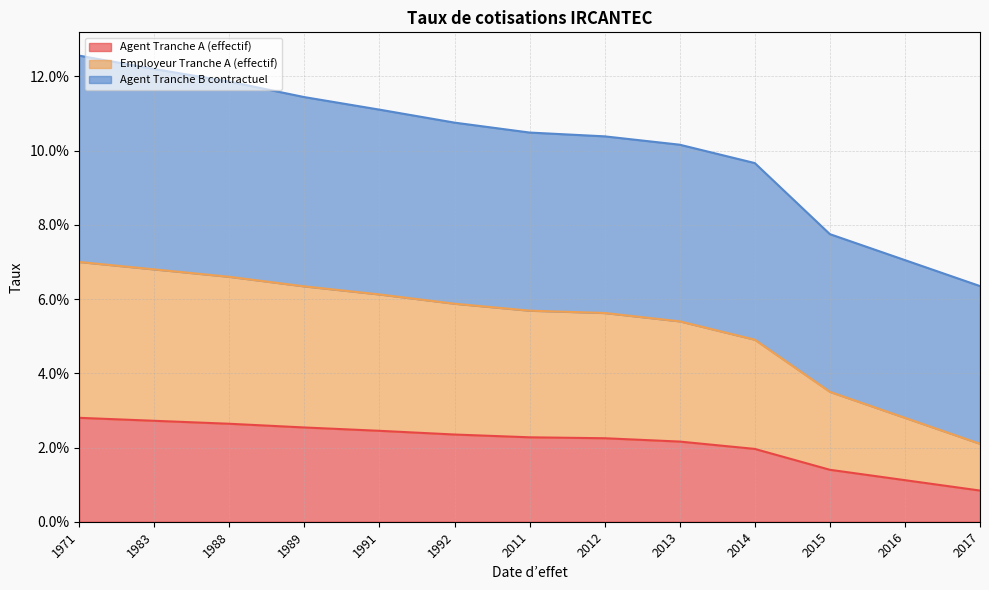

Count the number of categories in the chart.

13